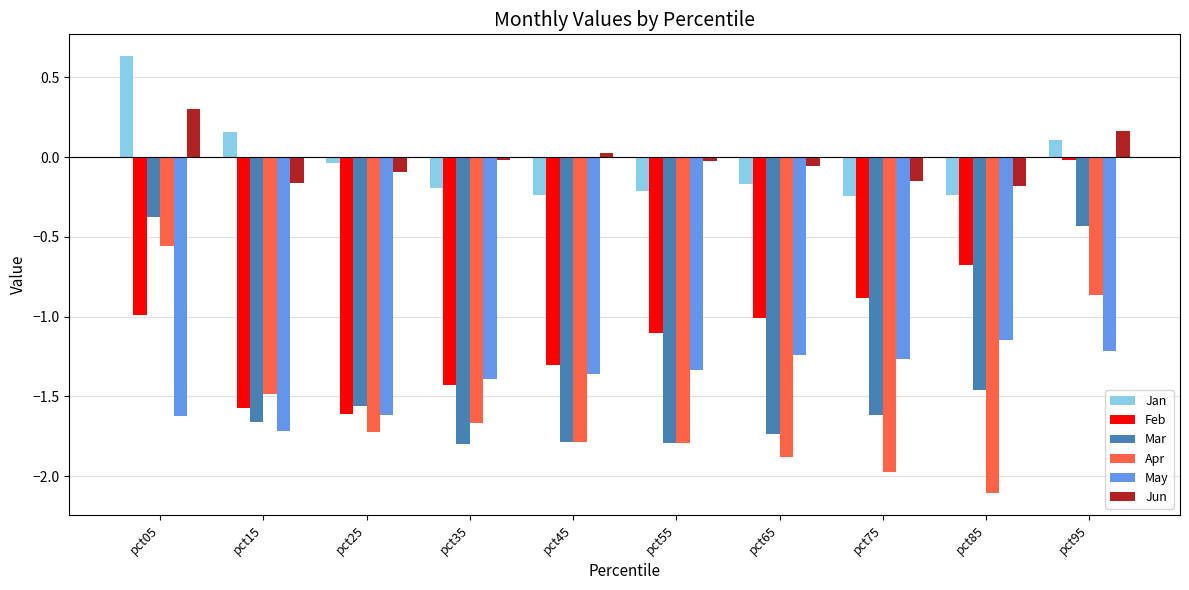

At how many categories does at least one series exceed 0?

4